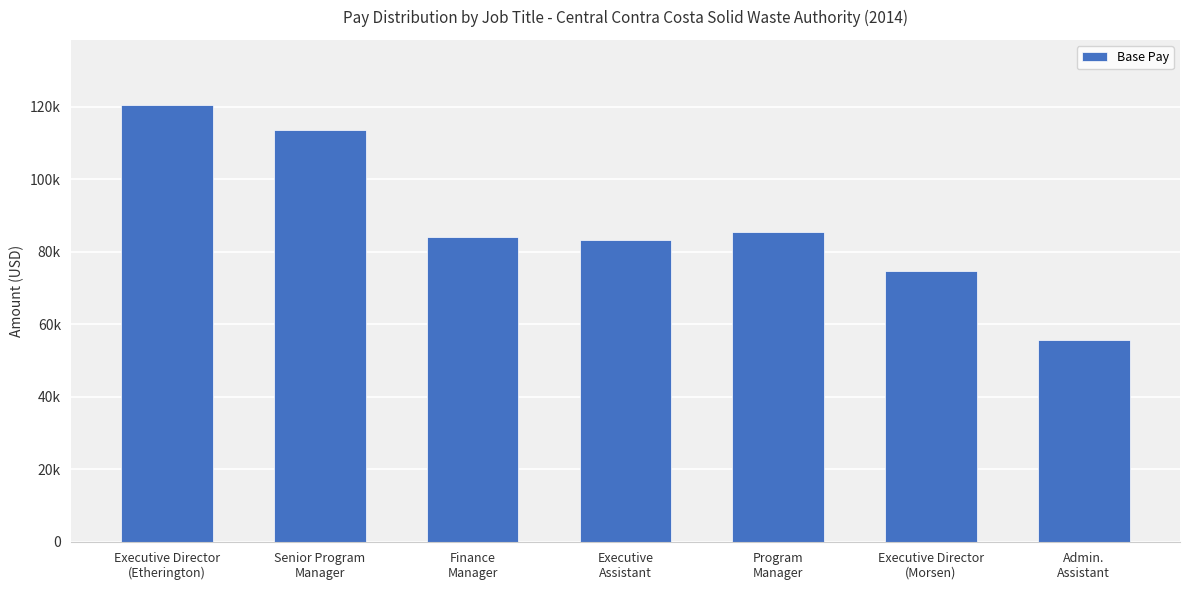

List the labels in order of value, largest first.

Executive Director
(Etherington), Senior Program
Manager, Program
Manager, Finance
Manager, Executive
Assistant, Executive Director
(Morsen), Admin.
Assistant